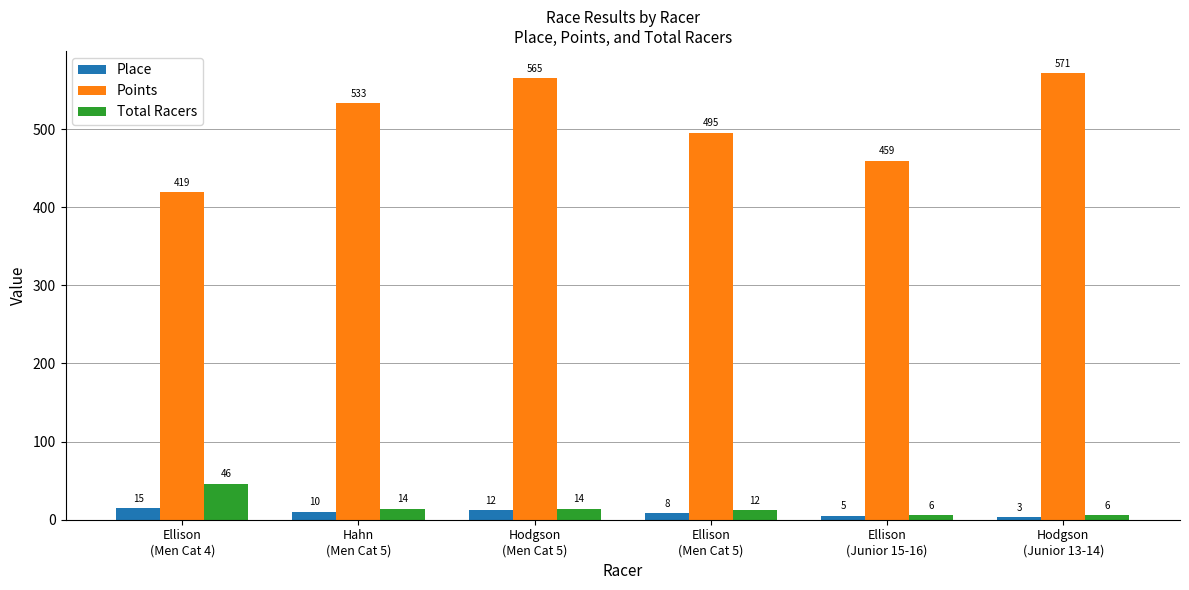

Is it true that Points equals 459.5 at Ellison
(Junior 15-16)?

True